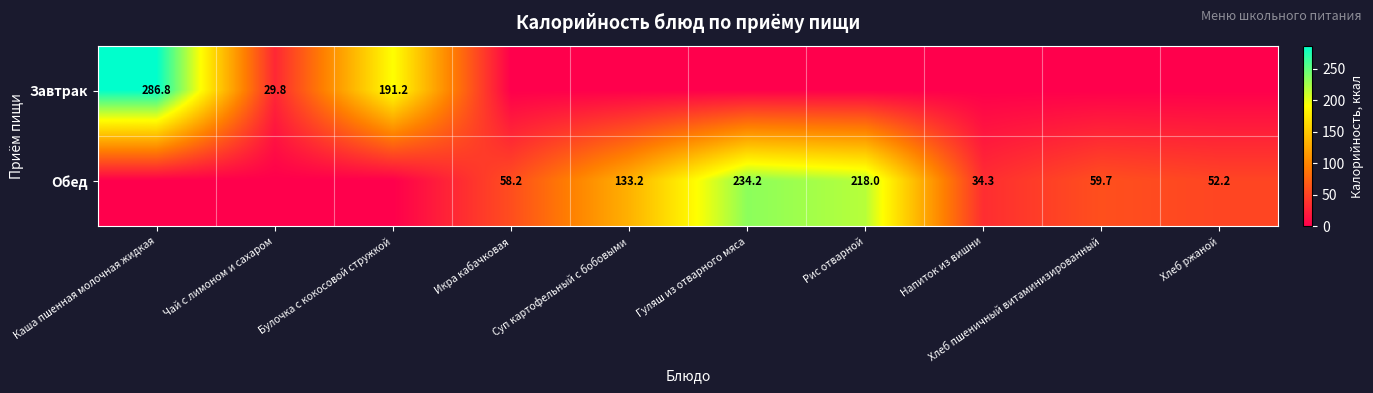

True or false: Обед has a value of 89.3 at Икра кабачковая.

False